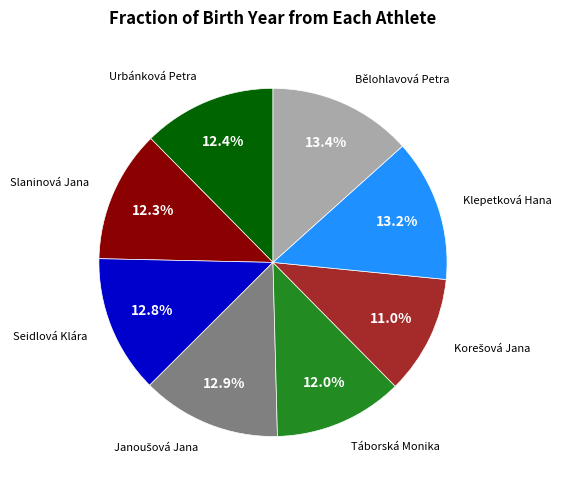

Does Urbánková Petra account for over 50% of the chart?

No